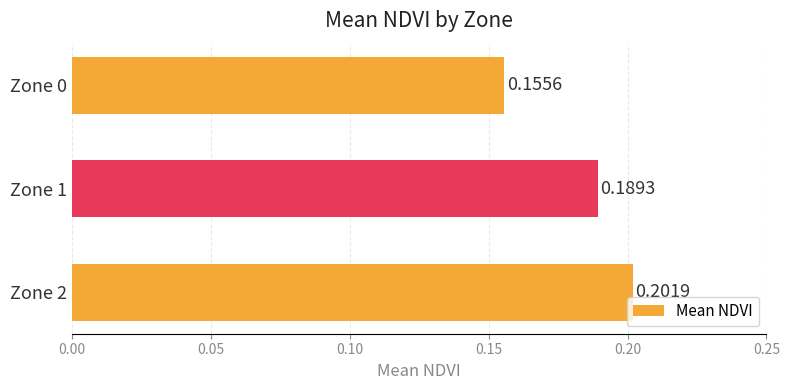

How many bars are there in total?

3